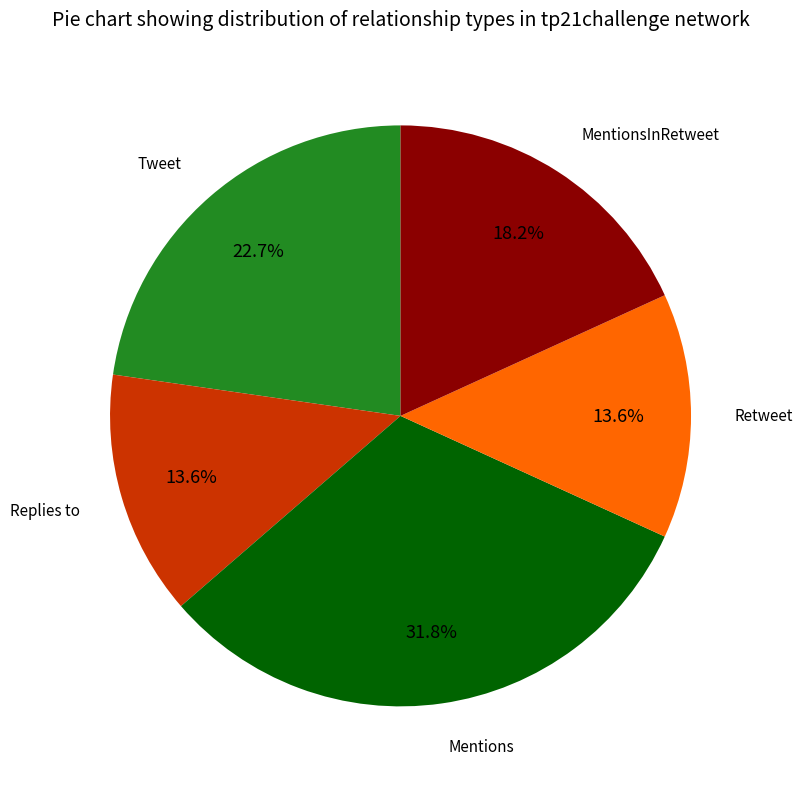

Does any single category account for the majority?

No